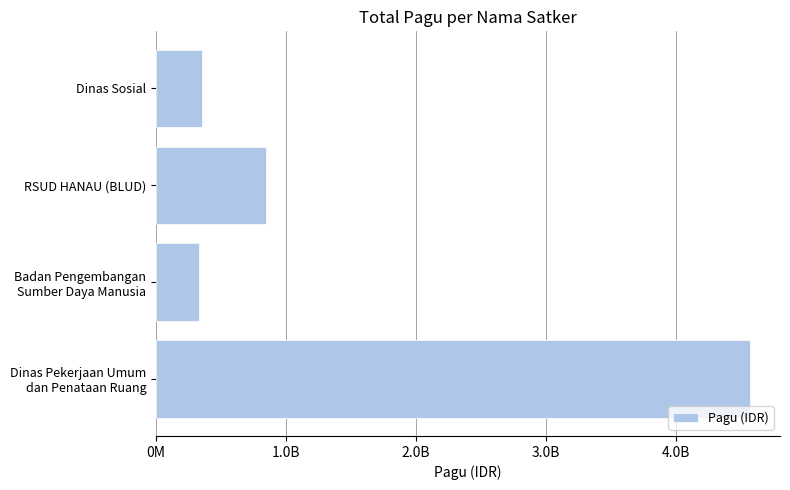

Does the chart contain any negative values?

No